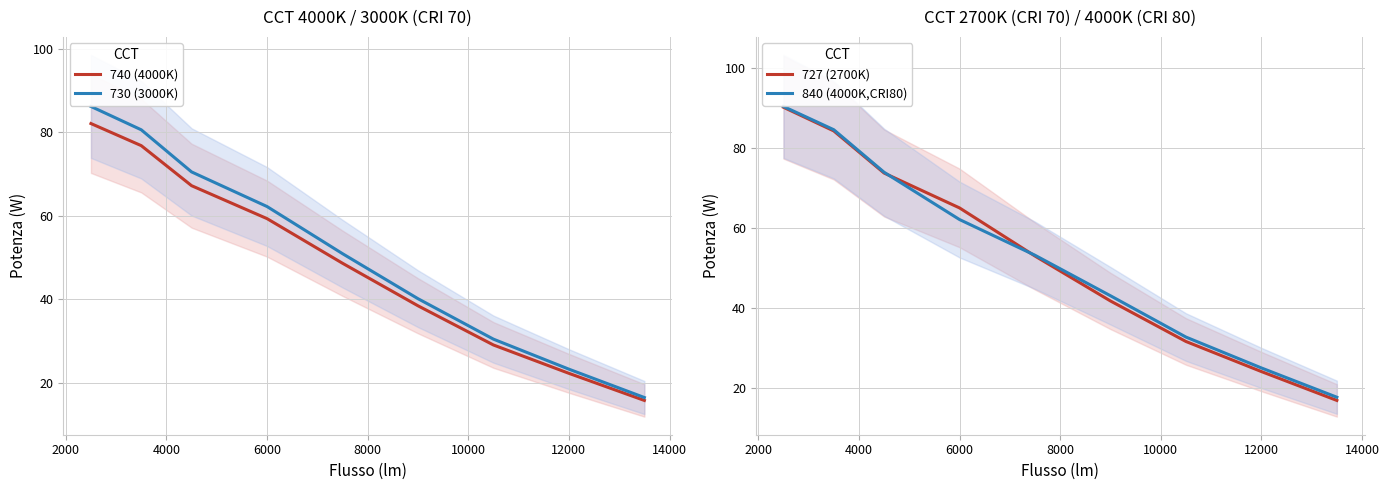

What is the value of the 727 (2700K) point at the 1st from the left?

90.1